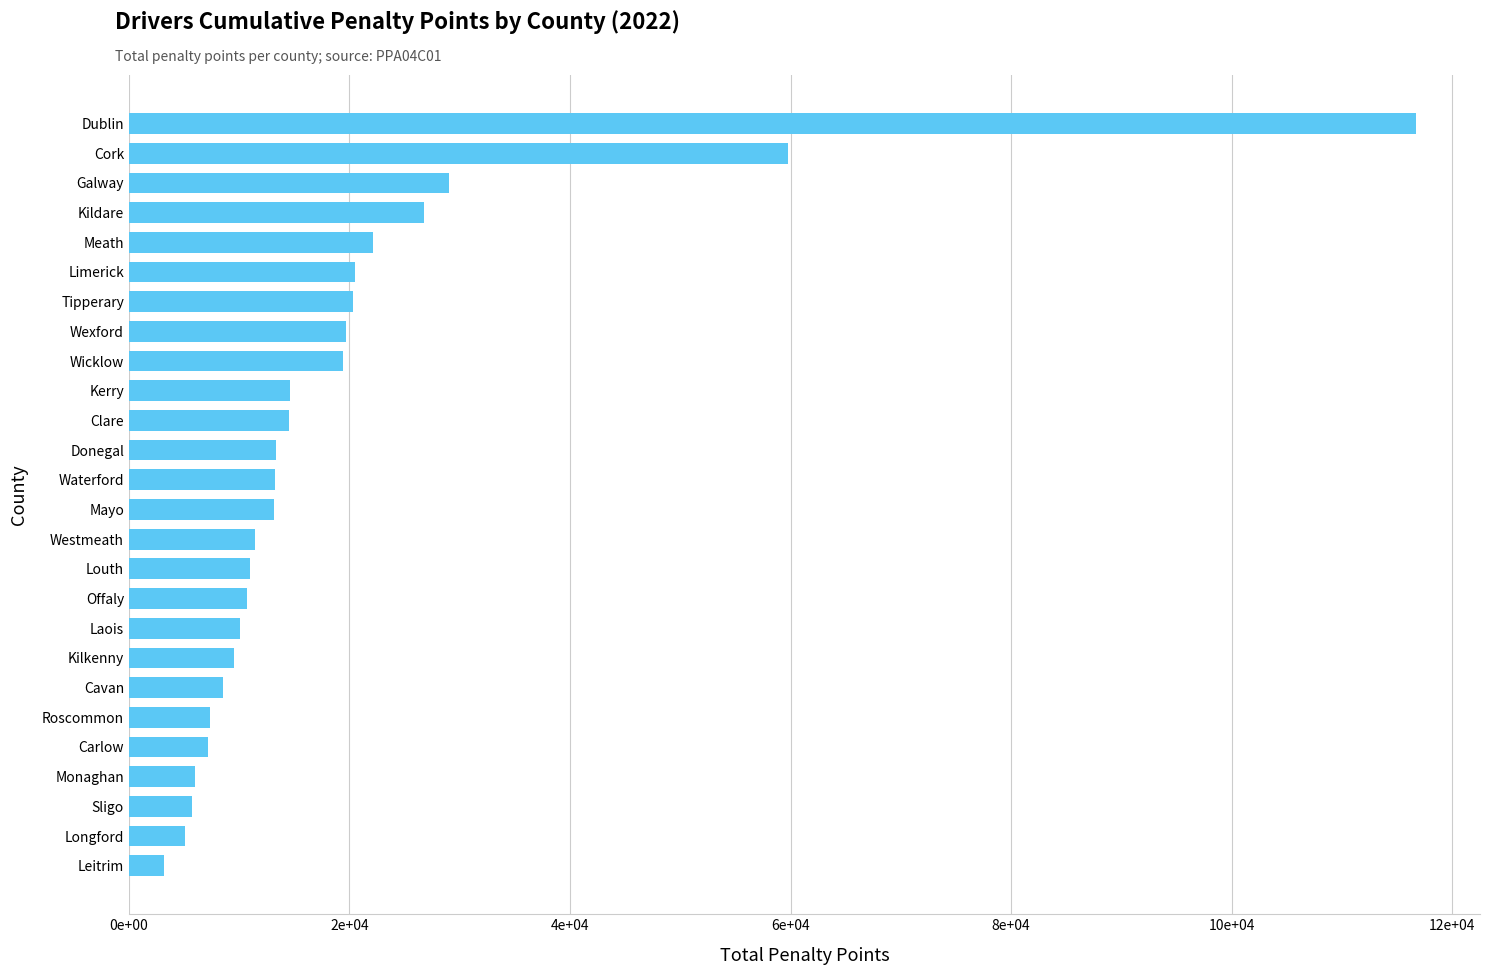

What is the minimum value shown in the chart?

3155